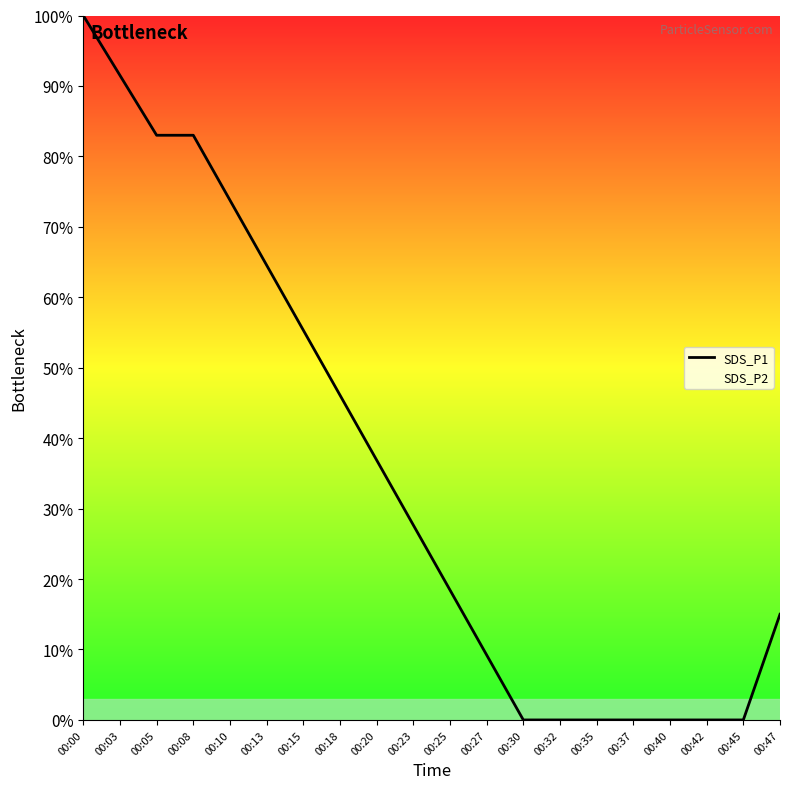

Rank the categories by value from highest to lowest.

00:00, 00:03, 00:05, 00:08, 00:10, 00:13, 00:15, 00:18, 00:20, 00:23, 00:25, 00:47, 00:27, 00:30, 00:32, 00:35, 00:37, 00:40, 00:42, 00:45